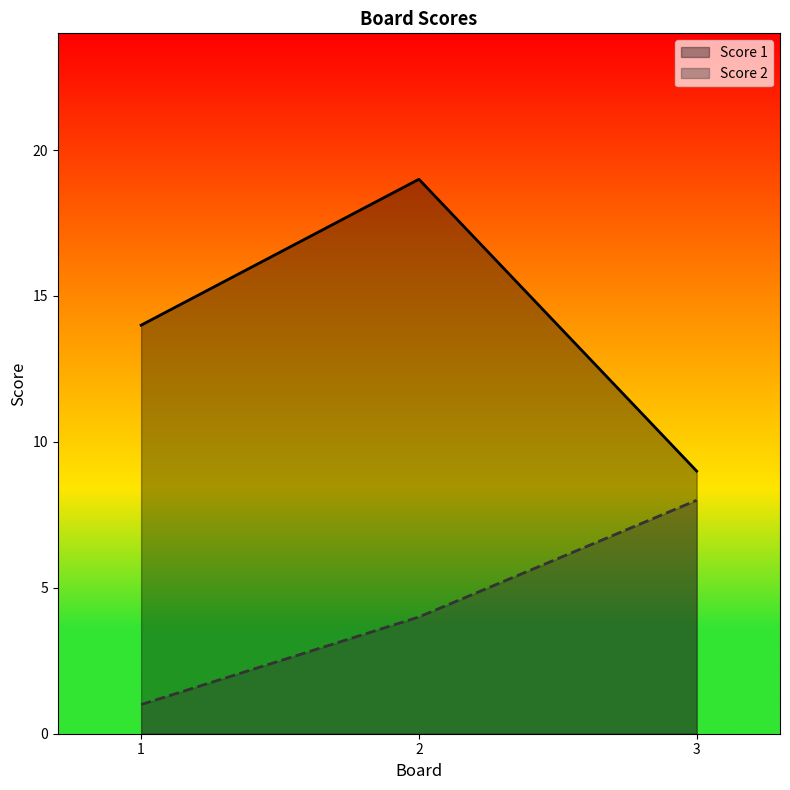

Which series has the largest total across all categories?

Score 1